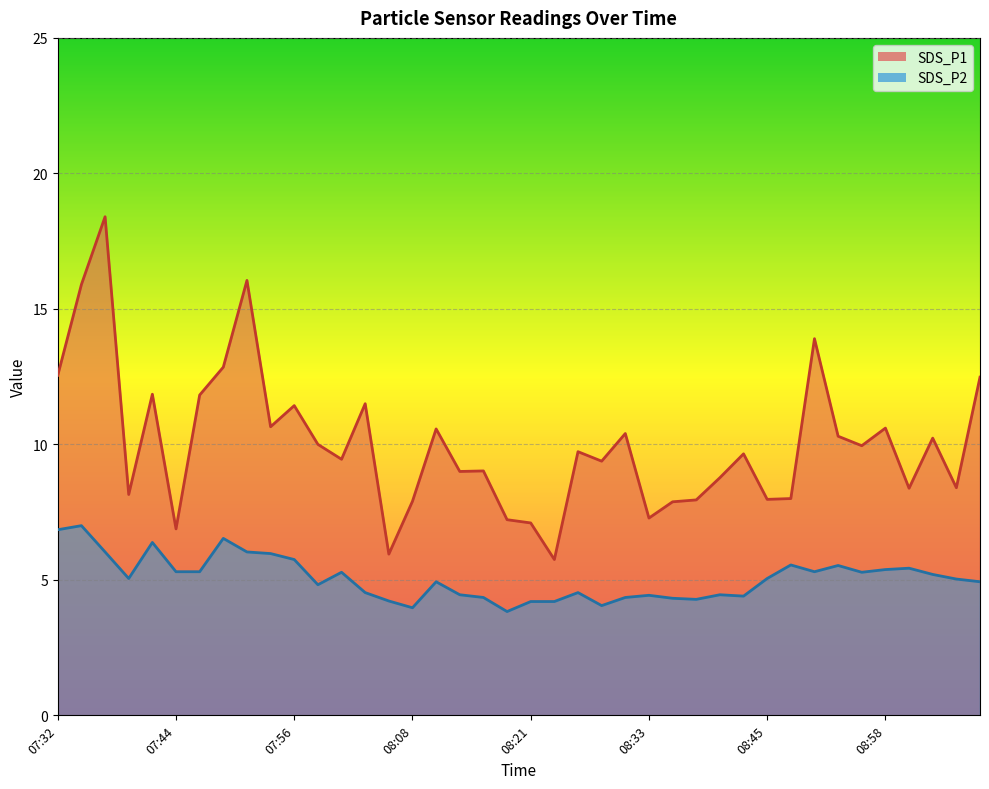

Which series has the largest total across all categories?

SDS_P1